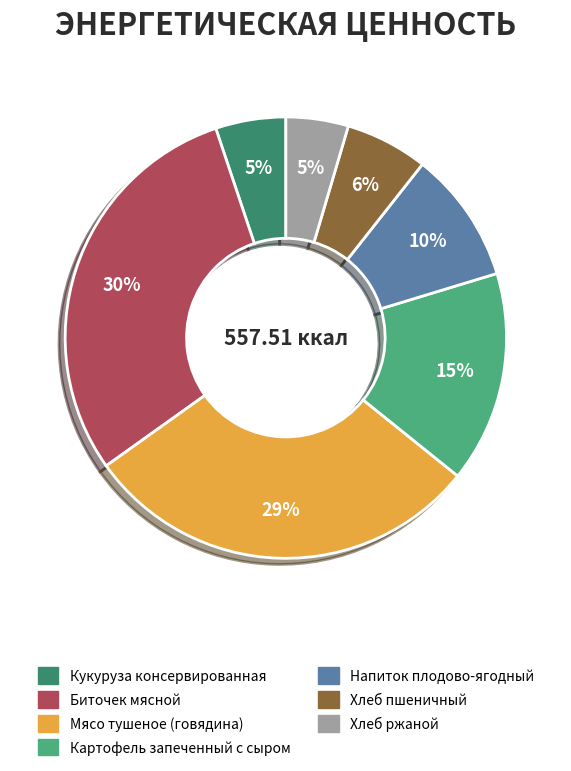

To the nearest percent, what is the difference between the largest and smallest slice percentages?

25%